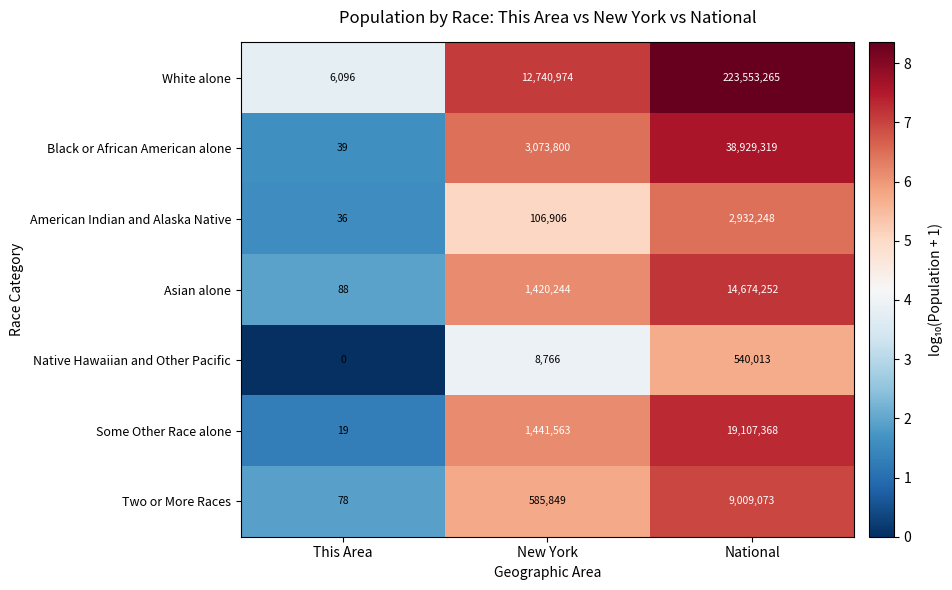

Which series has the largest range (max minus min)?

White alone